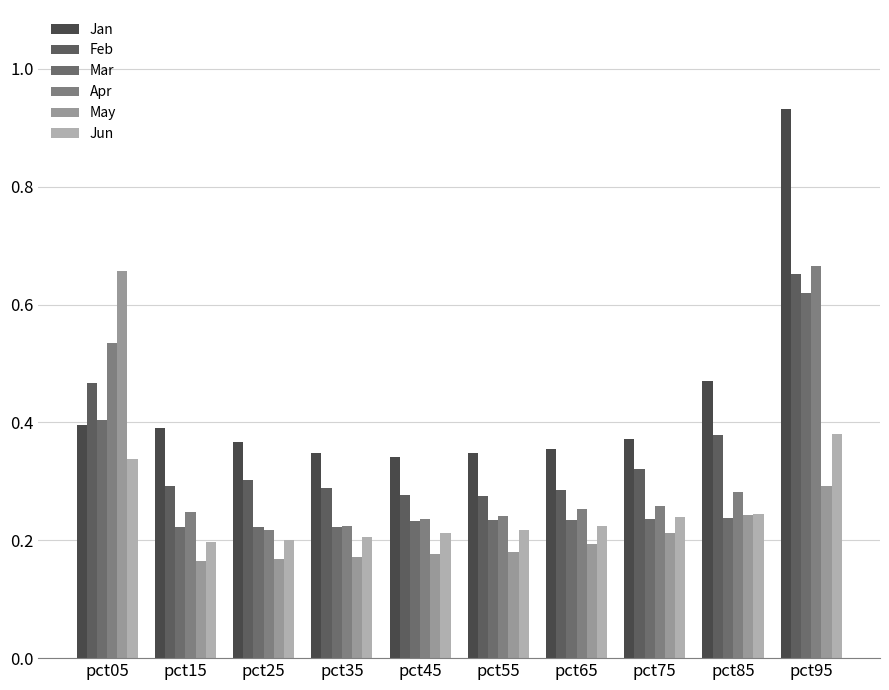

How many distinct data groups are displayed?

6